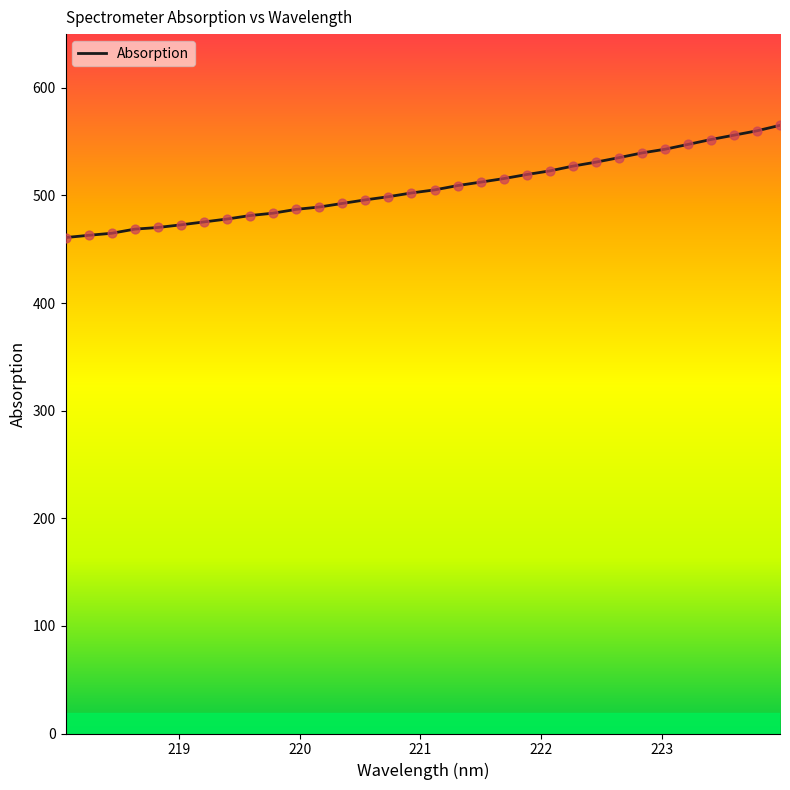

What is the difference between the maximum and minimum values?

104.3